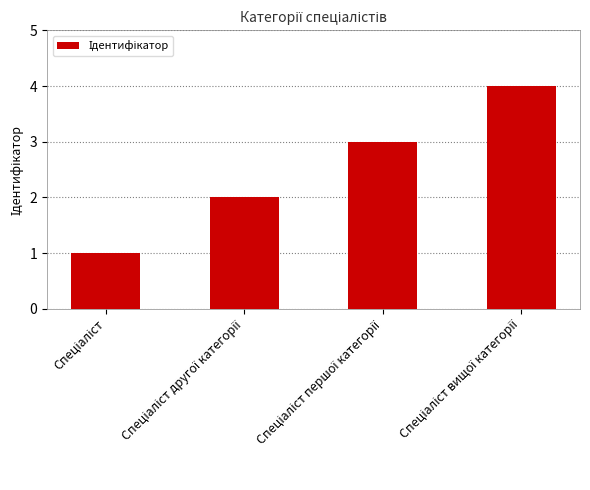

What is the maximum value shown in the chart?

4